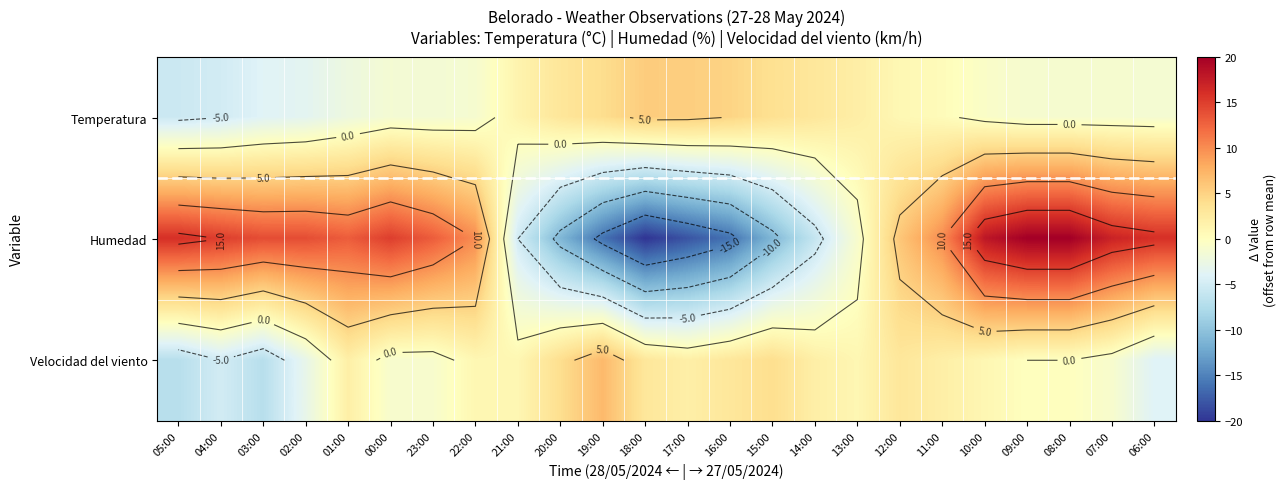

What is the minimum value for Temperatura?

-5.5